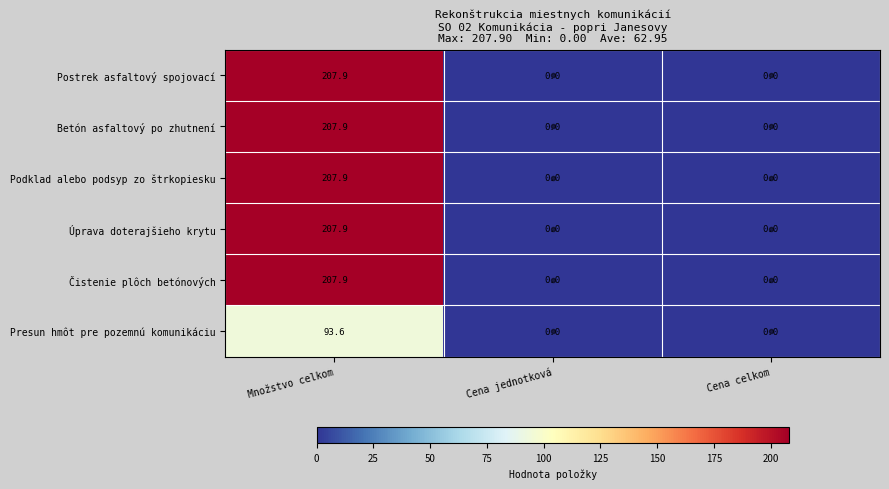

What is the spread (max minus min) of values at Množstvo celkom?

114.3